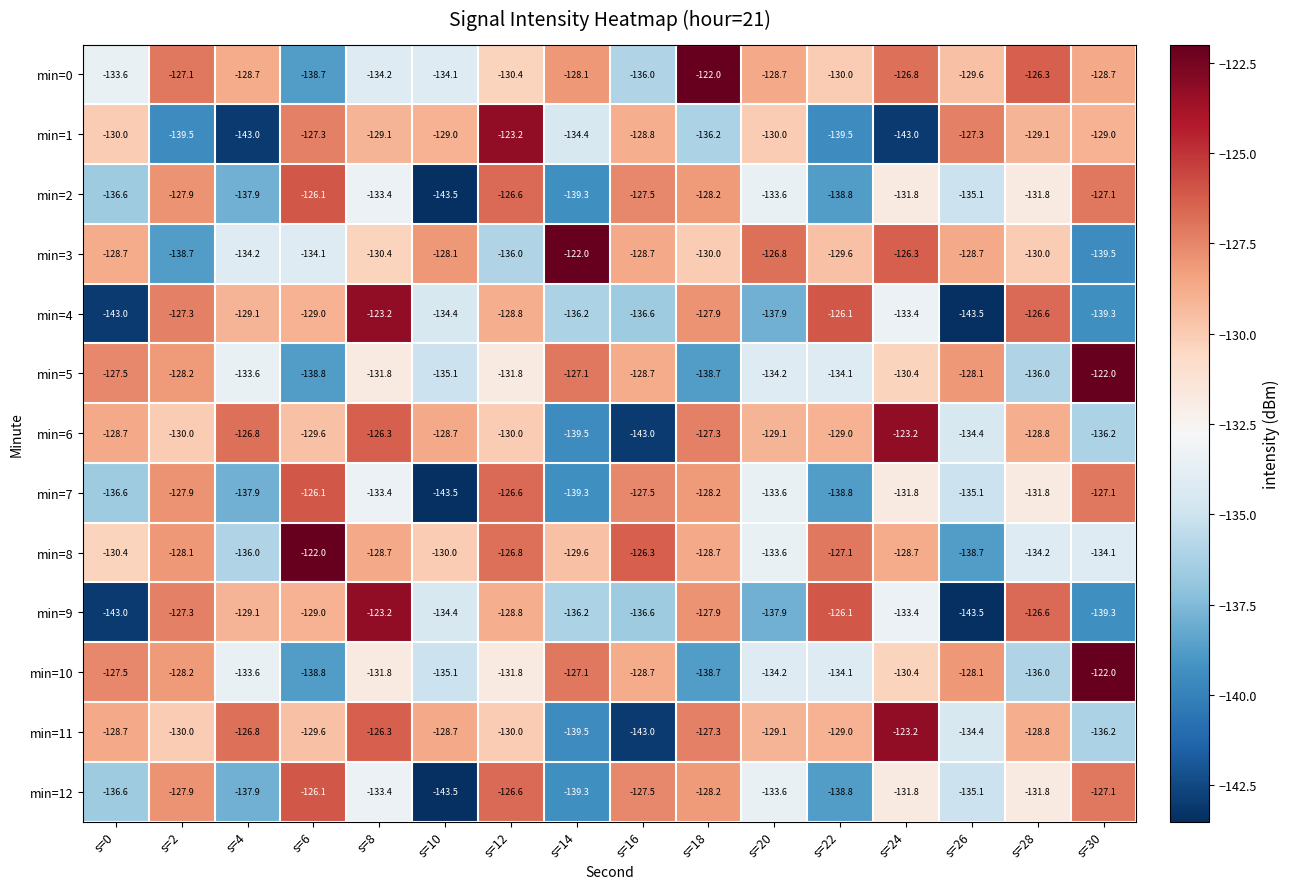

What is the difference between the highest and lowest values at s=14?

17.5